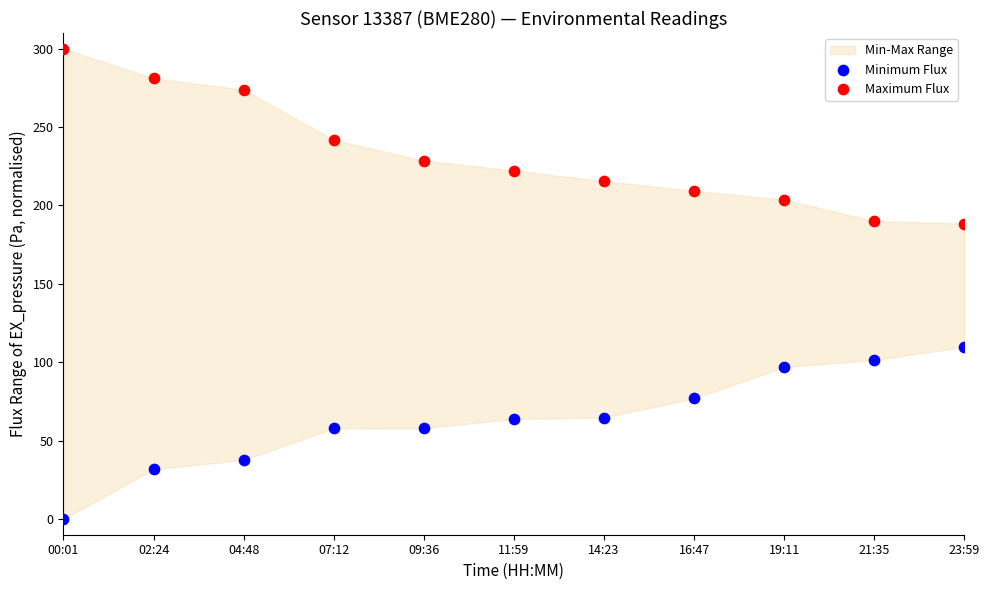

Which series contains the highest Y value?

Maximum Flux